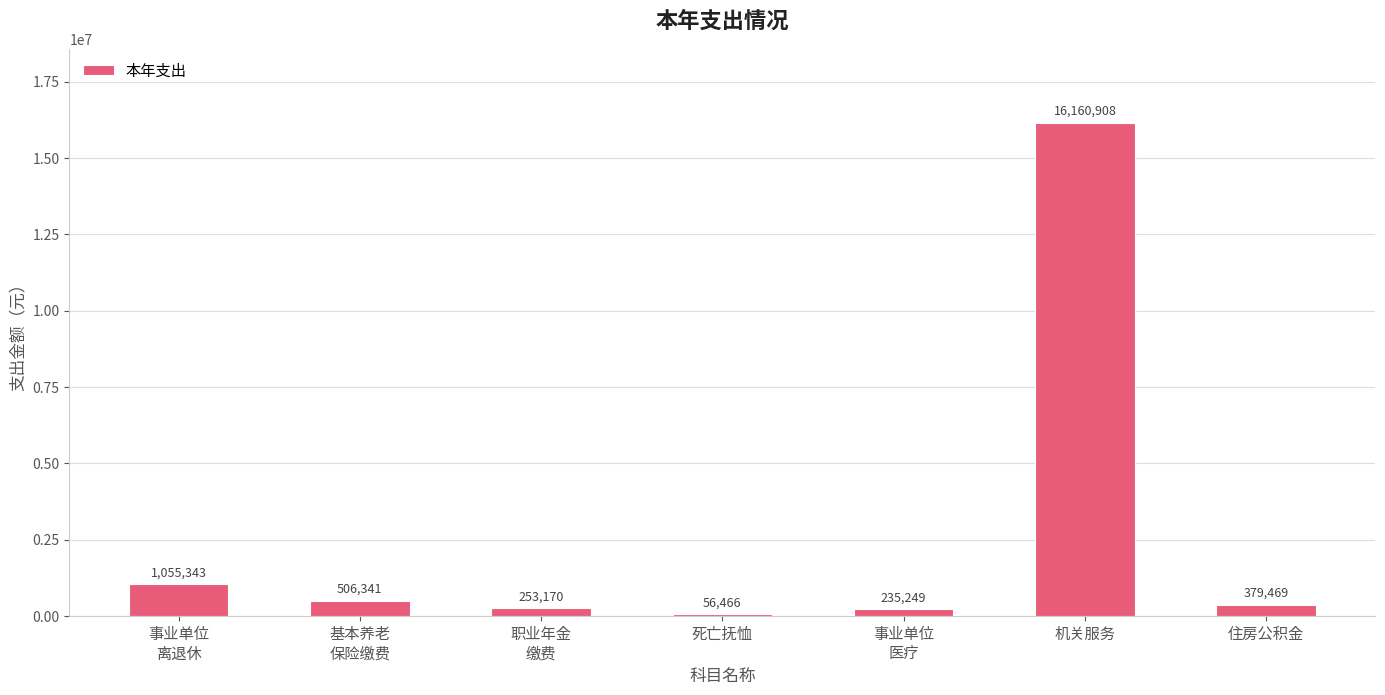

At which category does the chart reach its peak across all series?

机关服务